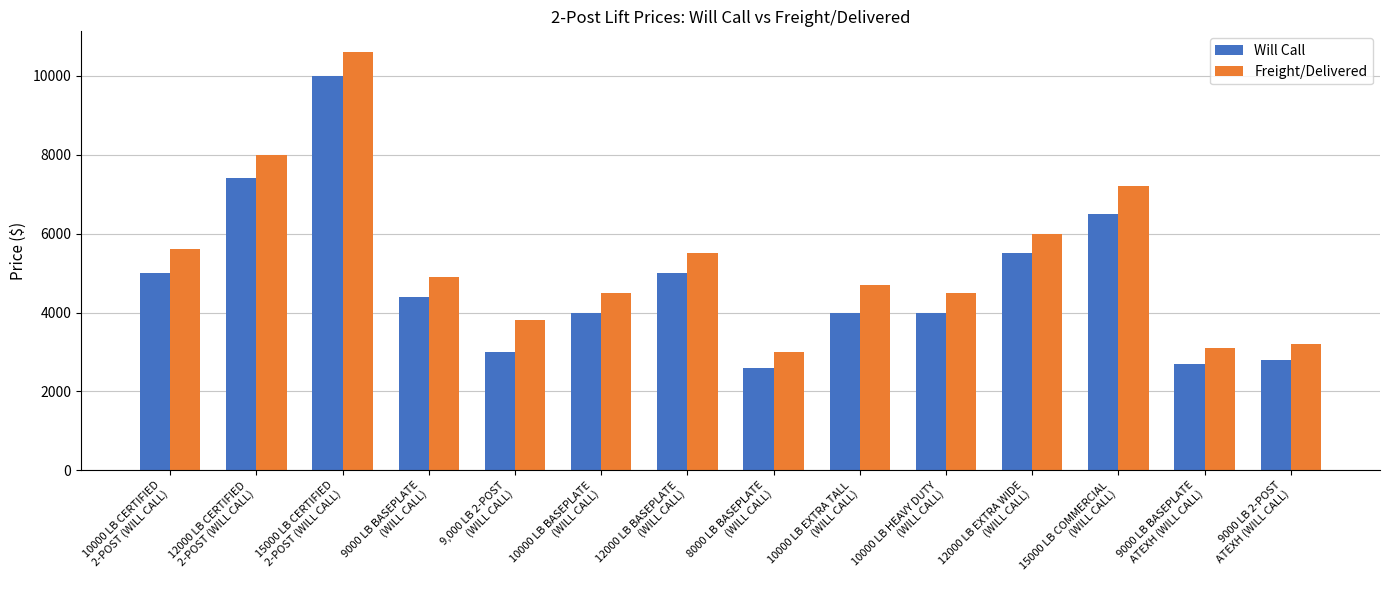

Reading left to right, extract all data points from this chart.

Will Call: 4999	7399	9999	4399	2999	3999	4999	2599	3999	3999	5499	6499	2699	2799
Freight/Delivered: 5599	7999	10599	4899	3799	4499	5499	2999	4699	4499	5999	7199	3099	3199